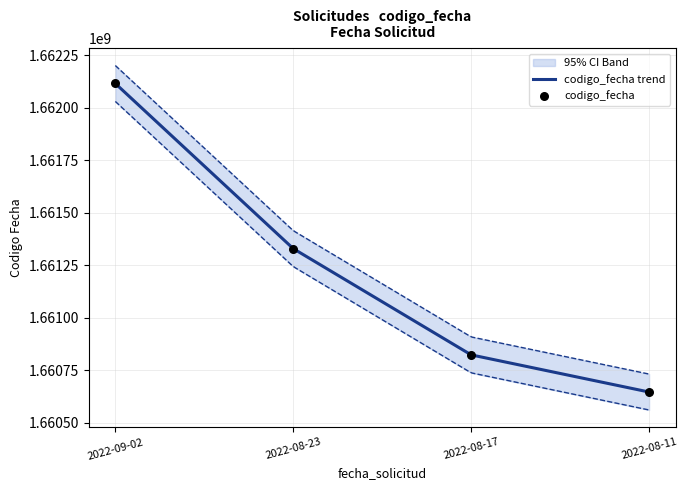

What is the ratio of the value at 2022-08-23 to the value at 2022-08-11?

1.0